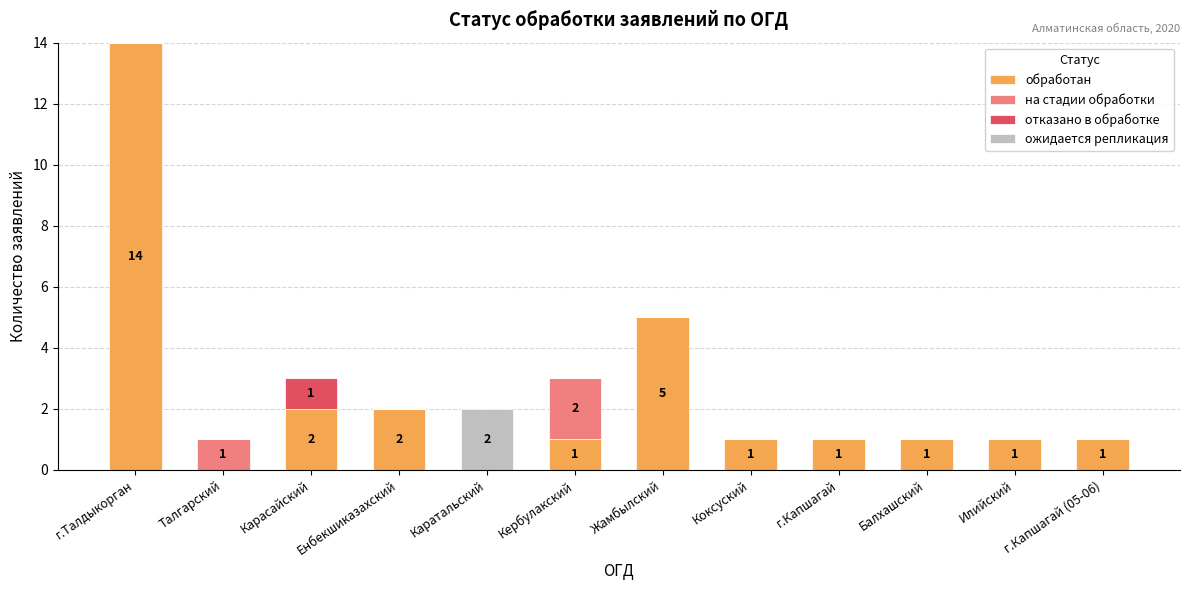

How many distinct data groups are displayed?

4